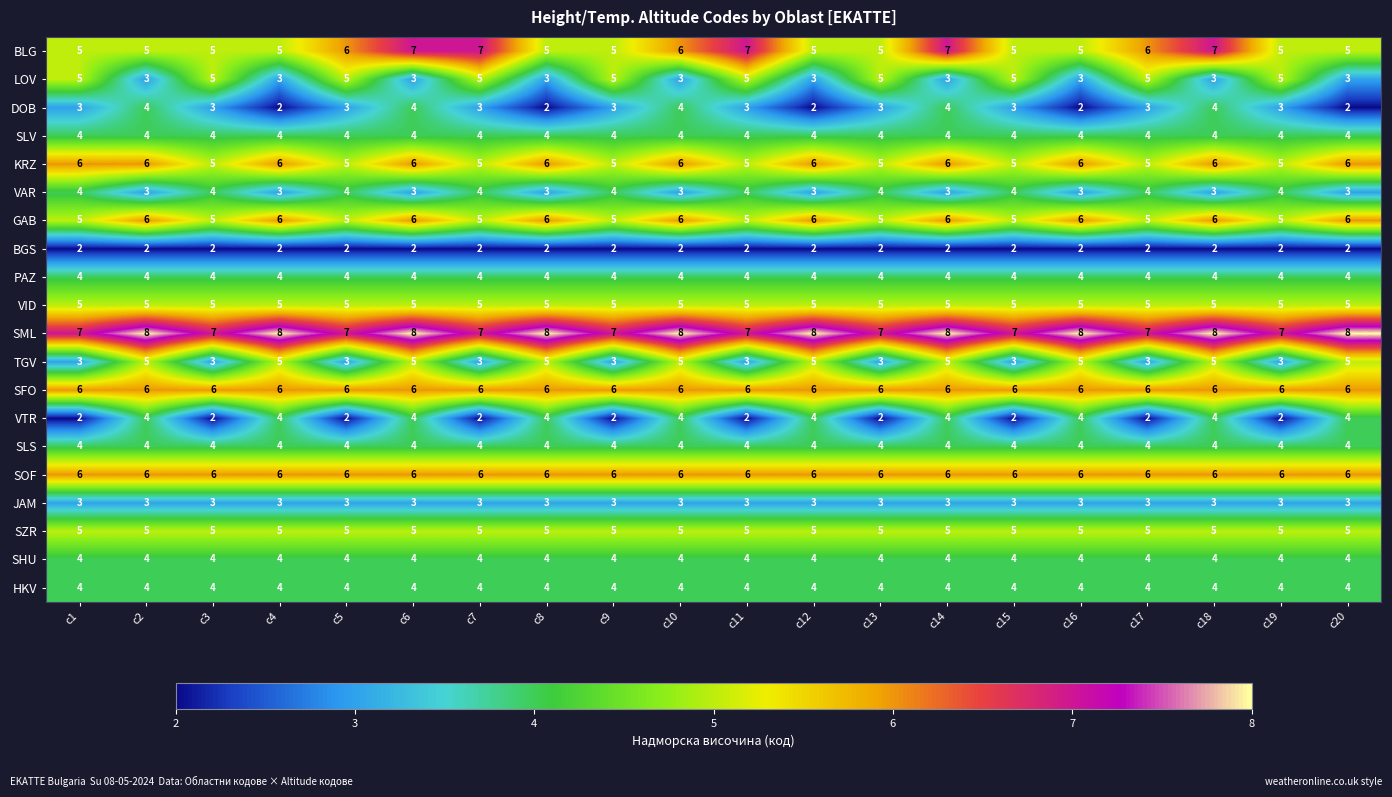

What is the sum of the BGS values at с1 and с9?

4